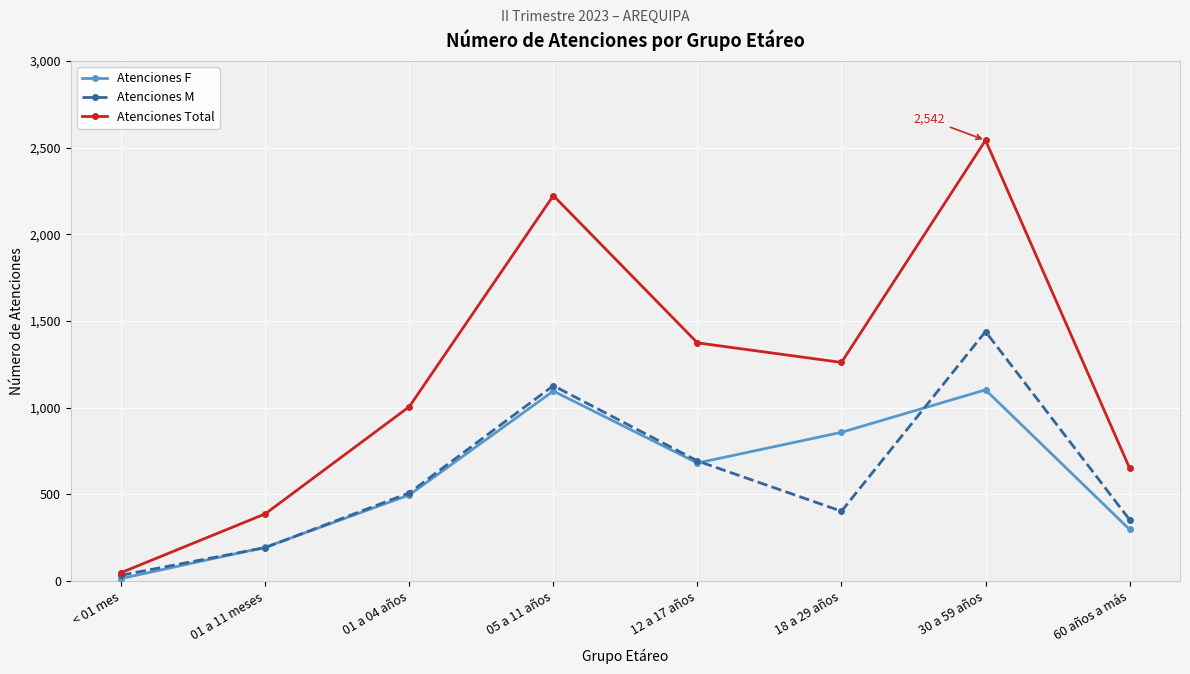

The value of Atenciones Total at 05 a 11 años is 2223. True or false?

True